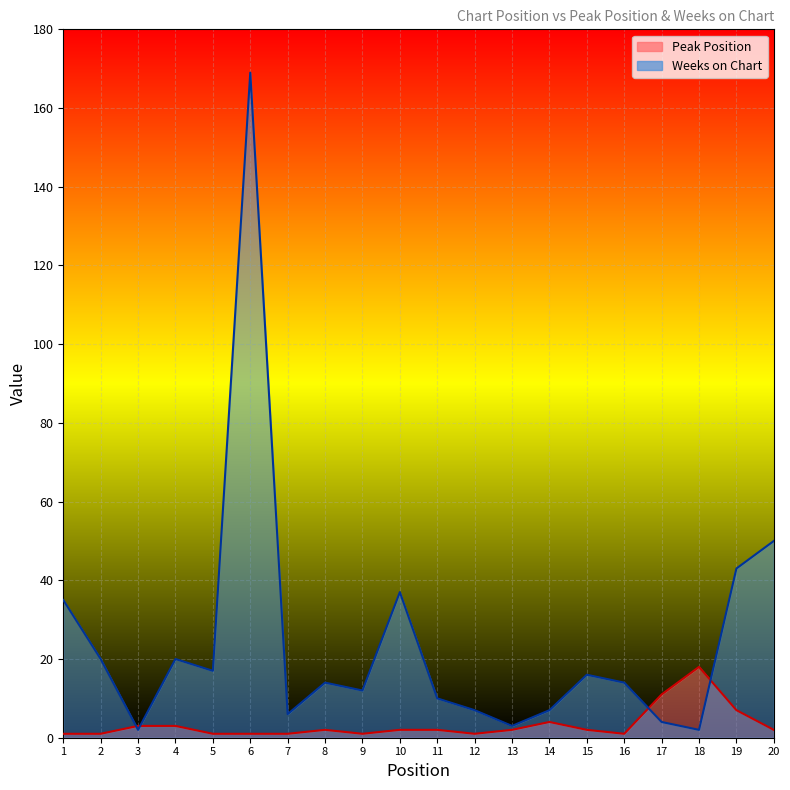

True or false: Weeks on Chart has a value of 2 at 18.

True